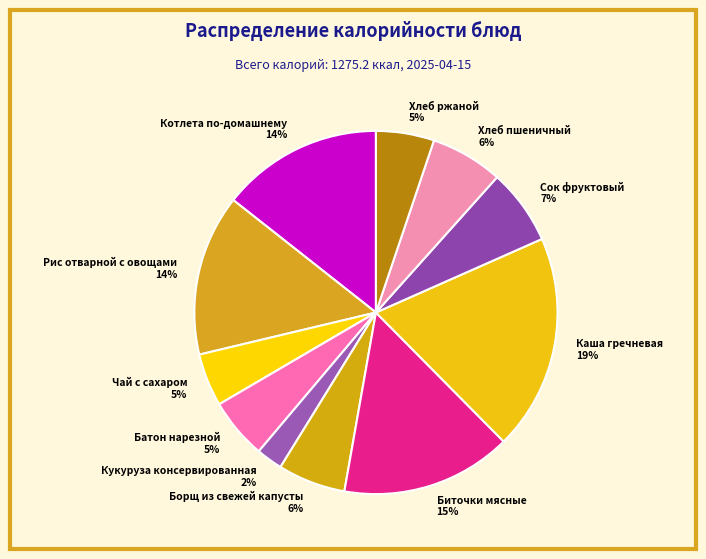

To the nearest percent, what is the difference between the largest and smallest slice percentages?

17%